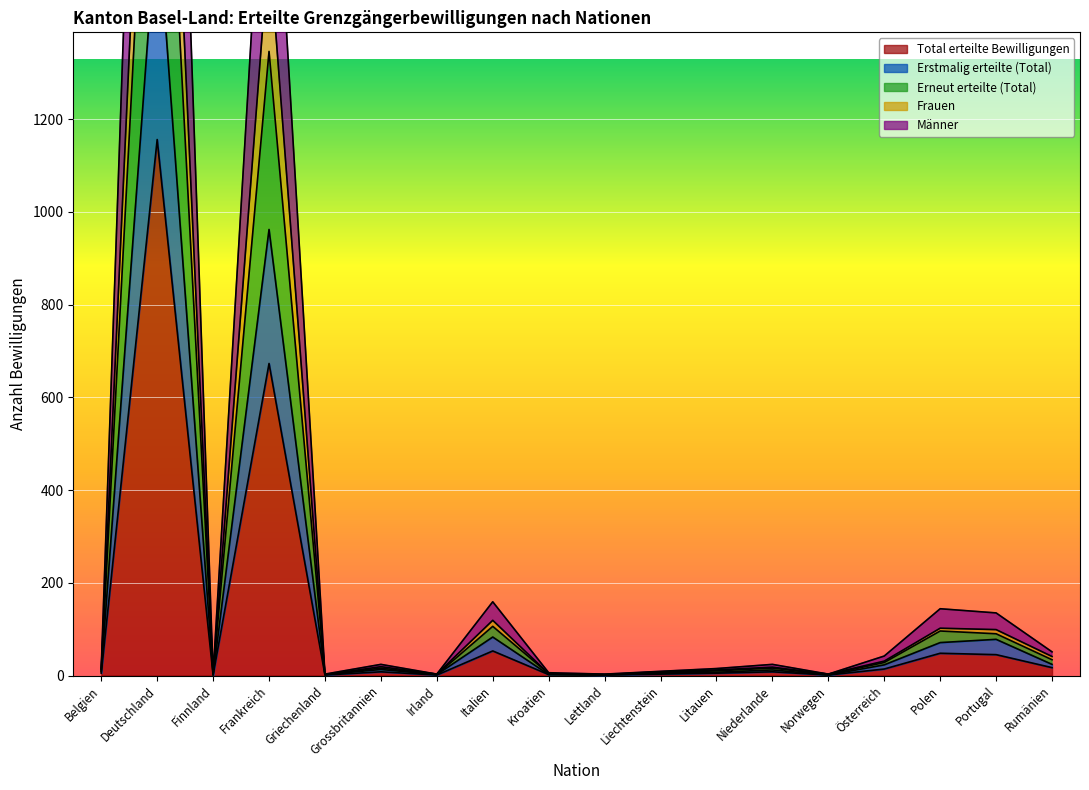

How many interior local peaks does the Erstmalig erteilte (Total) series have?

6